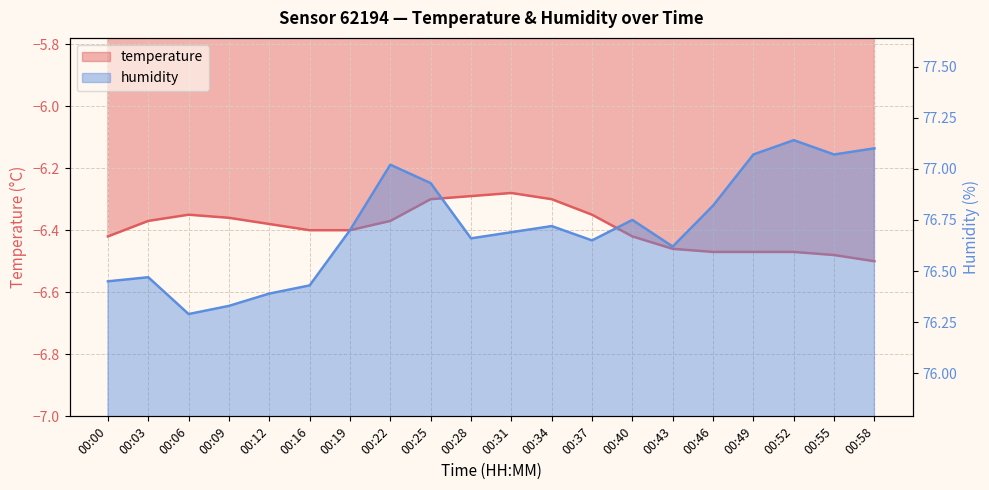

What is the smallest value displayed?

-6.5